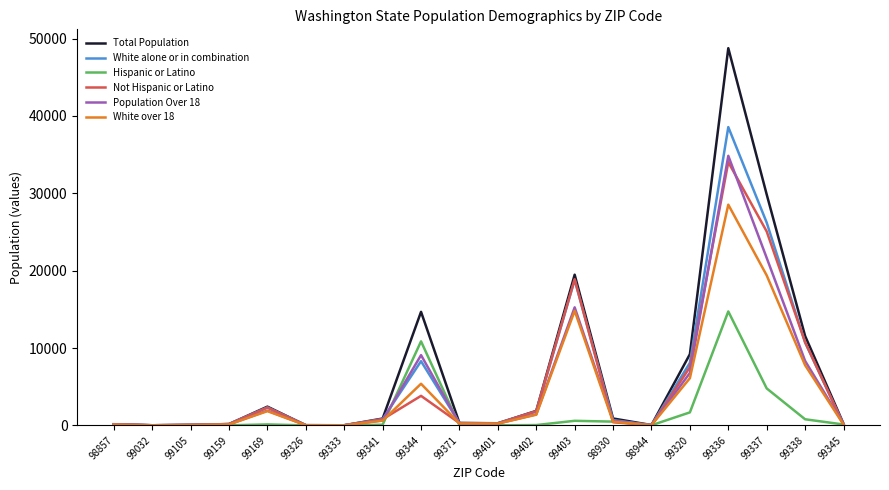

How many series are shown in this chart?

6